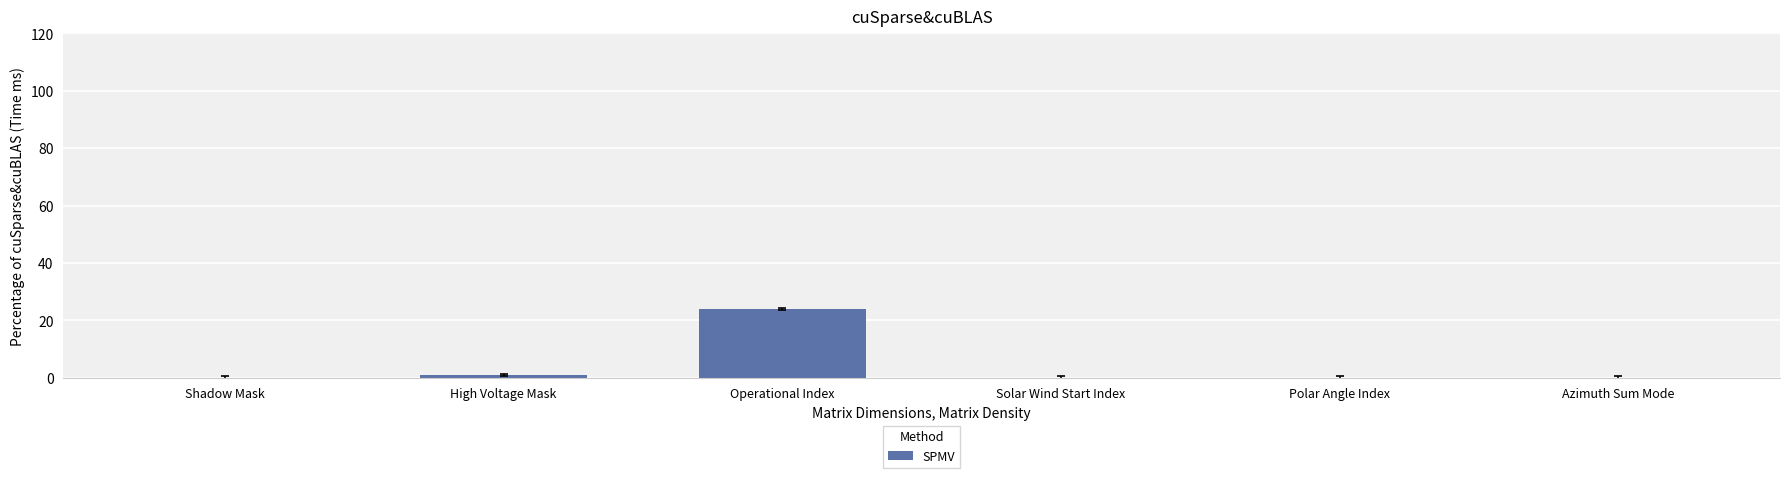

What is the change in value from Shadow Mask to Operational Index?

+24